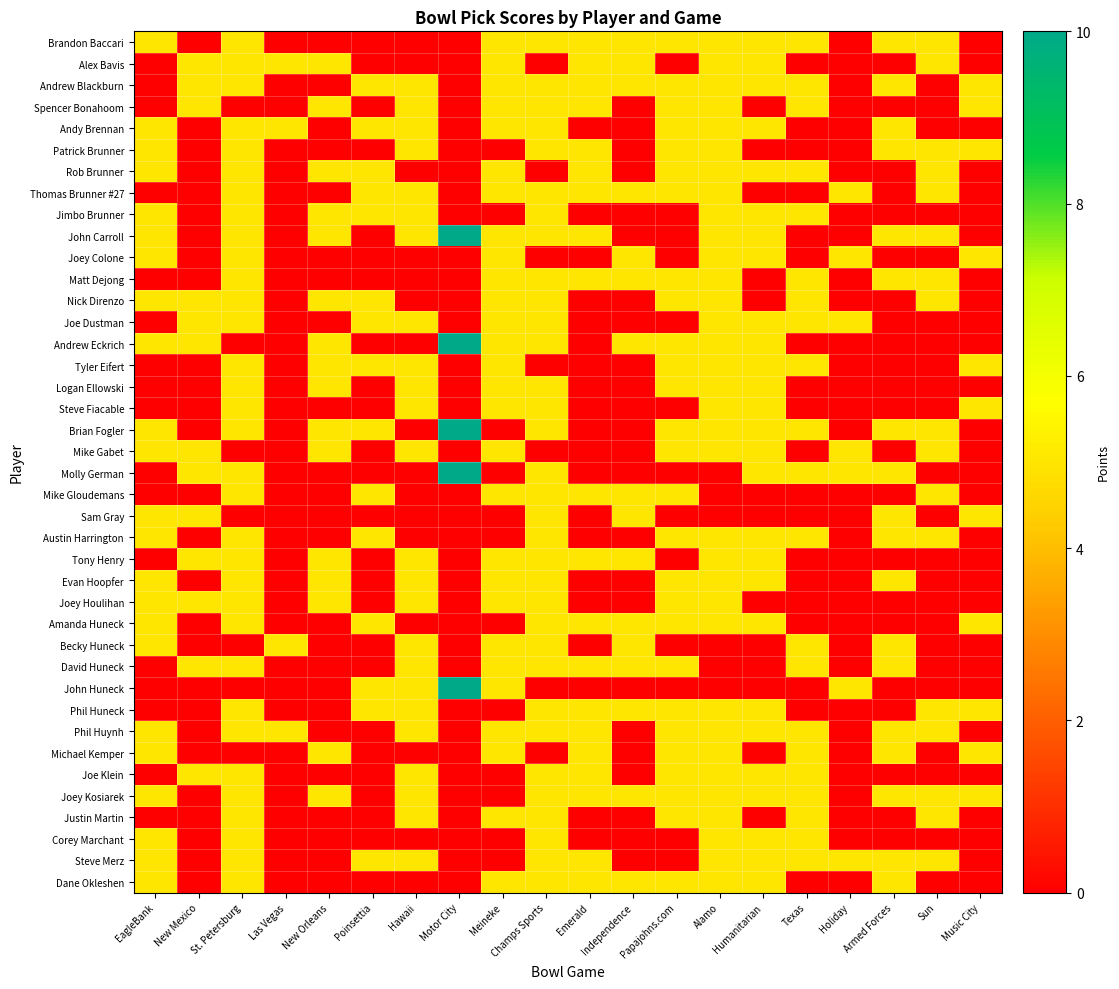

Which series has the widest spread of values?

John Carroll